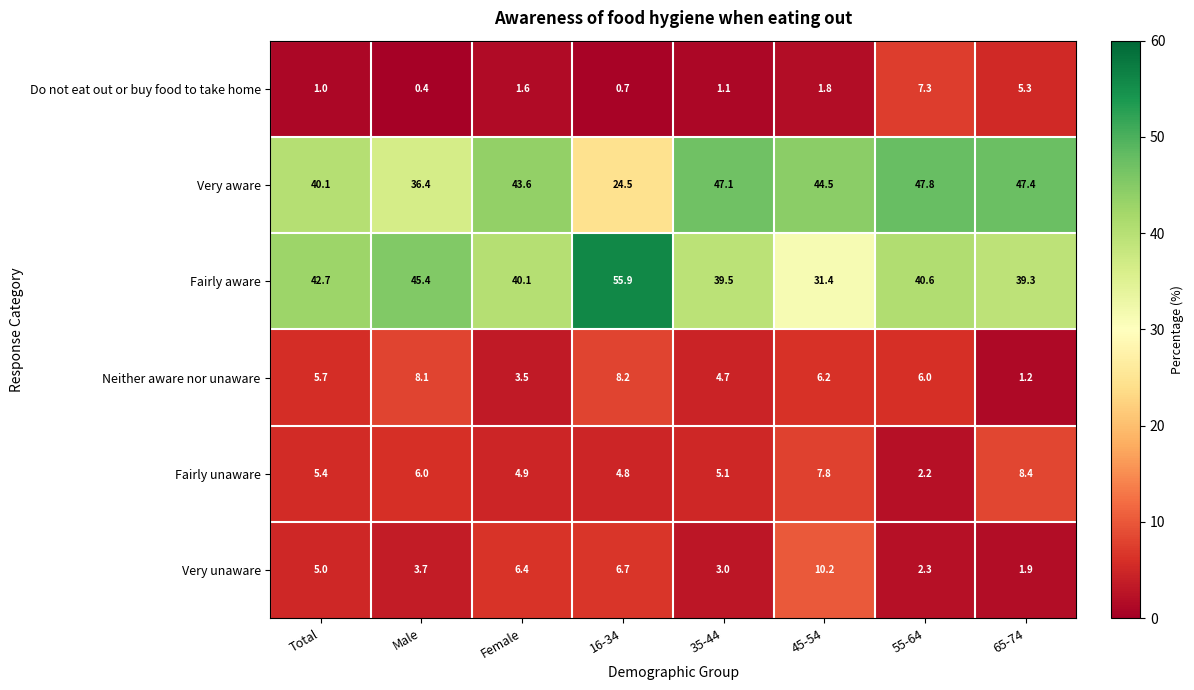

How many categories are shown in the chart?

8